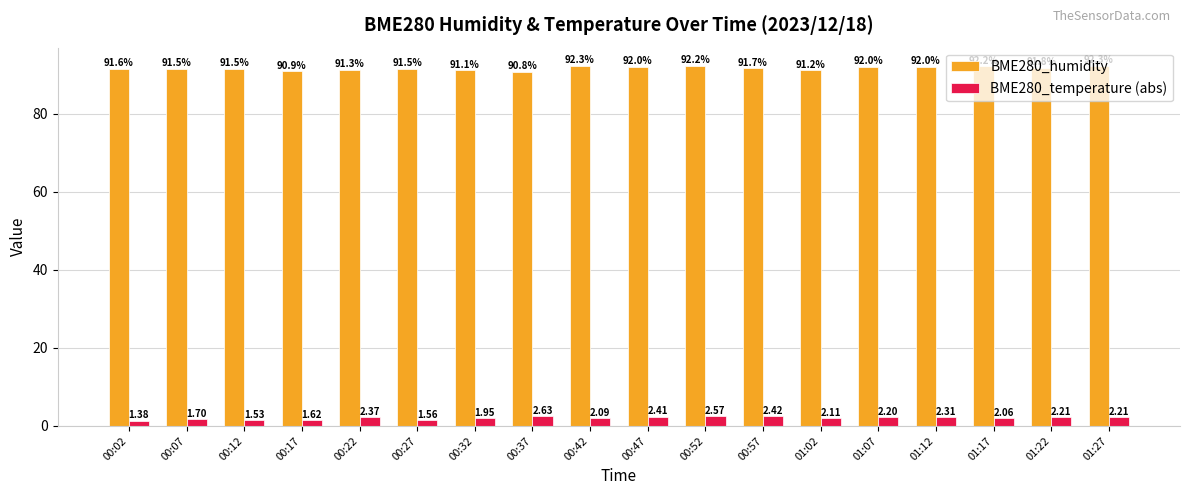

List the series in order of their peak value, highest first.

BME280_humidity, BME280_temperature (abs)